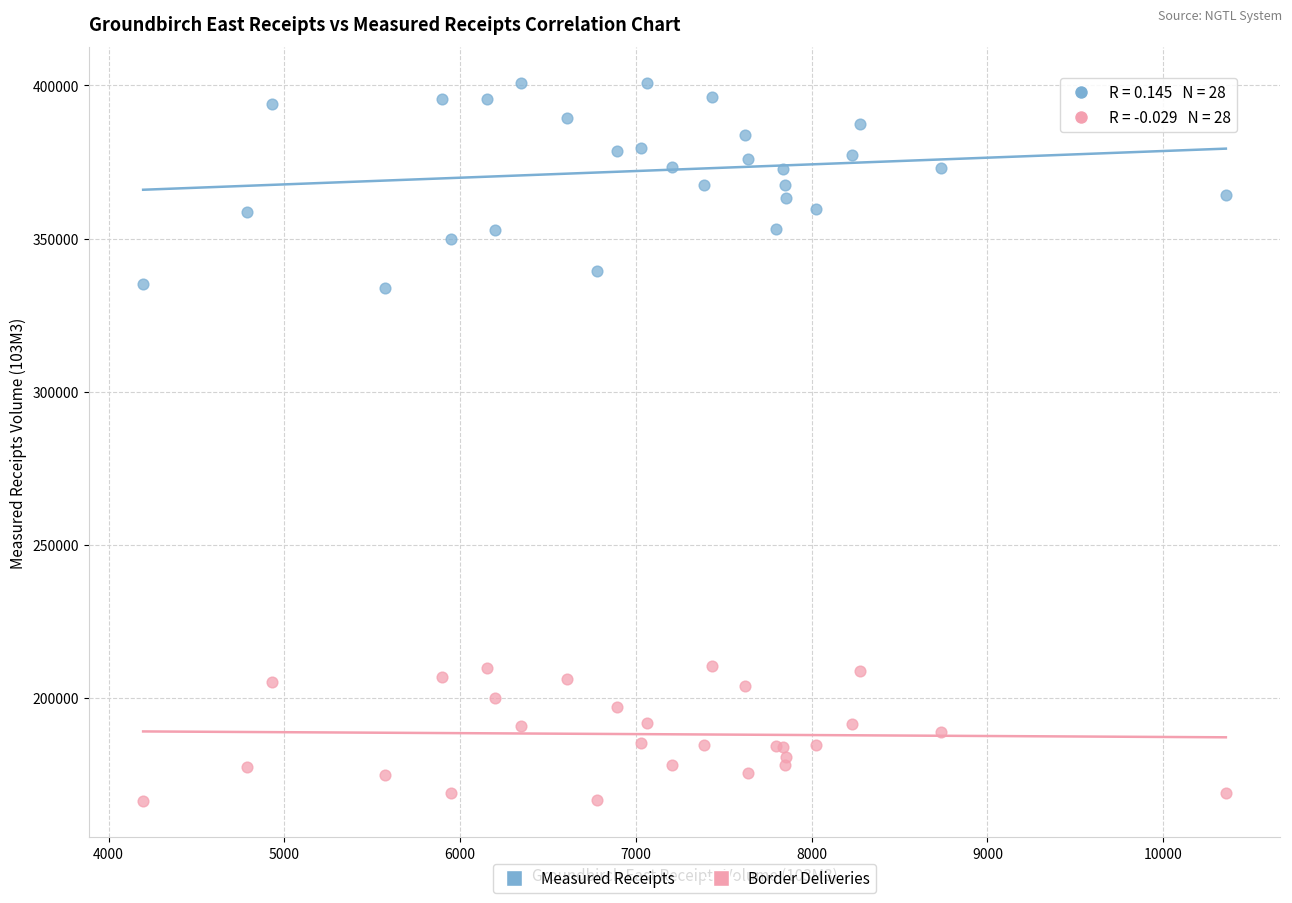

Which series reaches the maximum Y coordinate?

Measured Receipts